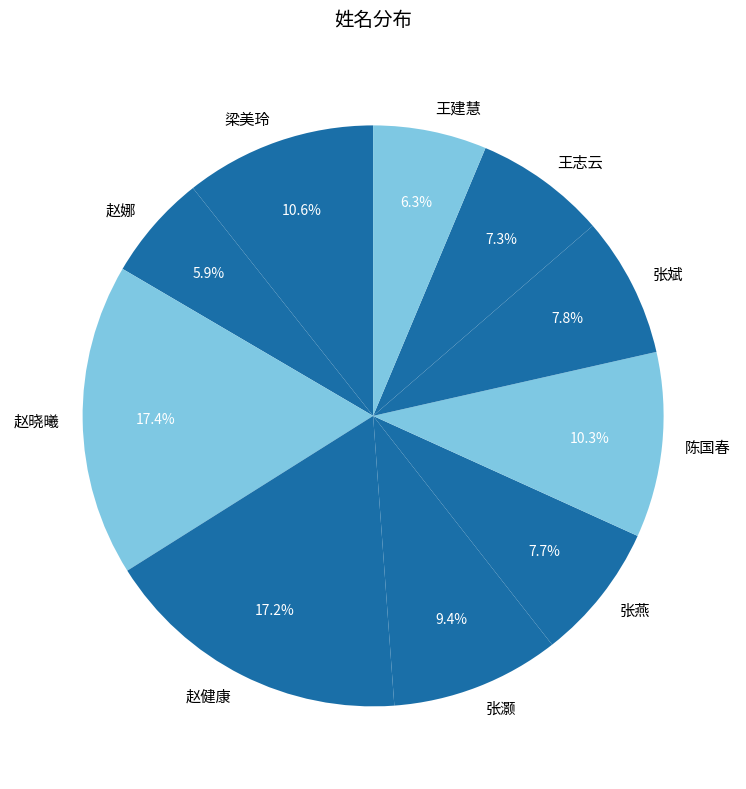

What percentage is the 张斌 slice, to the nearest percent?

8%